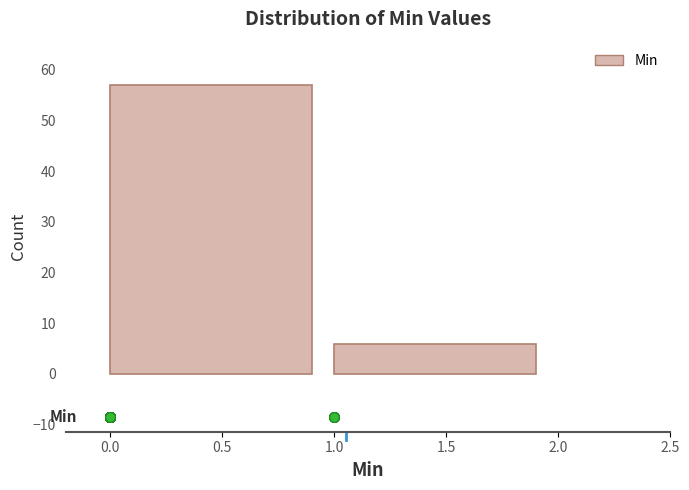

Reading left to right, list every bar in this chart as the range it spans on the x-axis followed by its height. The values are not printed on the chart, so give them approximately, as read against the axis.

0.0 to 1.0: 57
1.0 to 2.0: 6